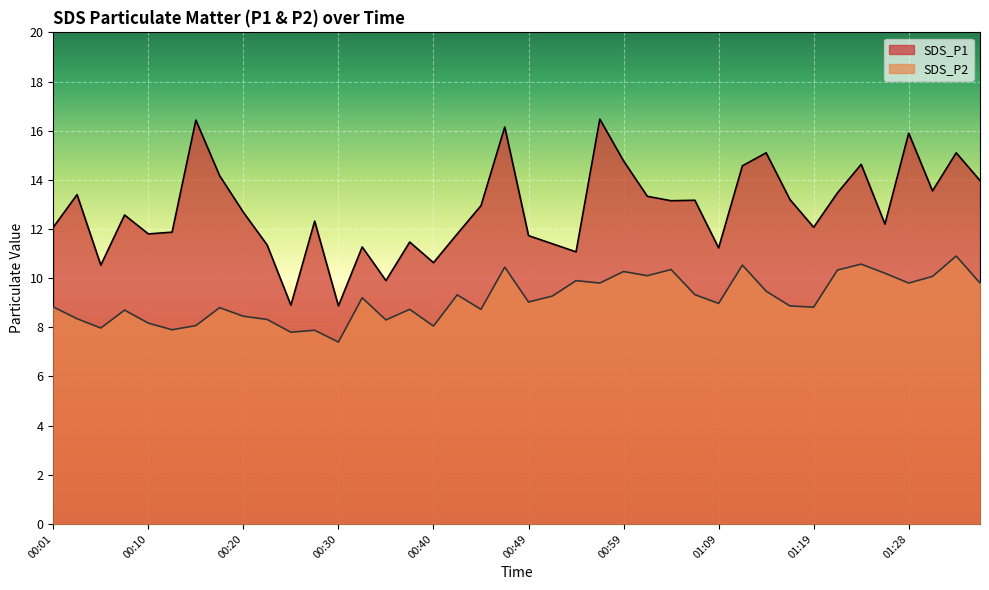

What position from the left is 00:59?

25